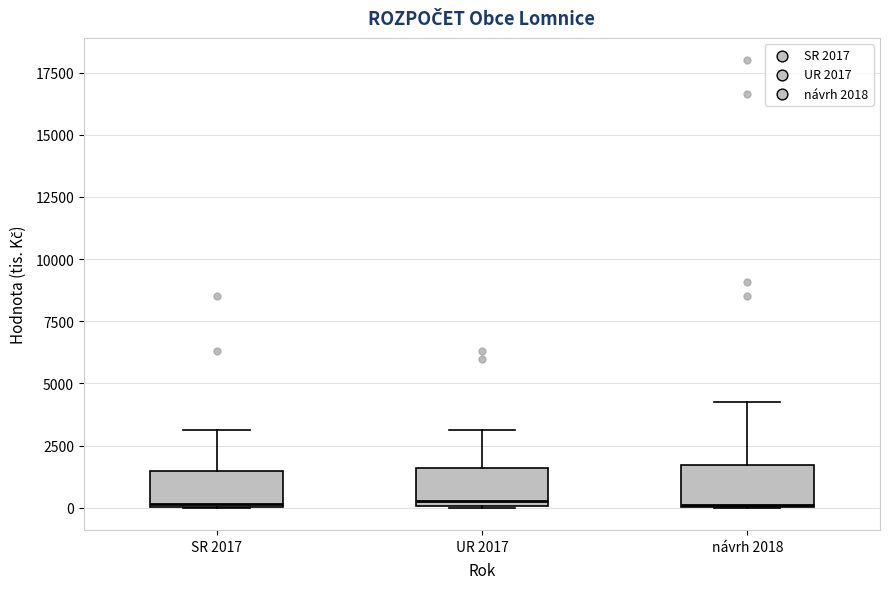

Reading left to right, transcribe this box plot: for each box, give where its median line is, the range the box spans, and where its two whiskers end, as read against the y-axis. The values are not printed on the chart, so give them approximately, as read against the axis.

SR 2017: median 0, box 0 to 1500, whiskers 0 to 3000
UR 2017: median 500, box 0 to 1500, whiskers 0 to 3000
návrh 2018: median 0, box 0 to 1500, whiskers 0 to 4000